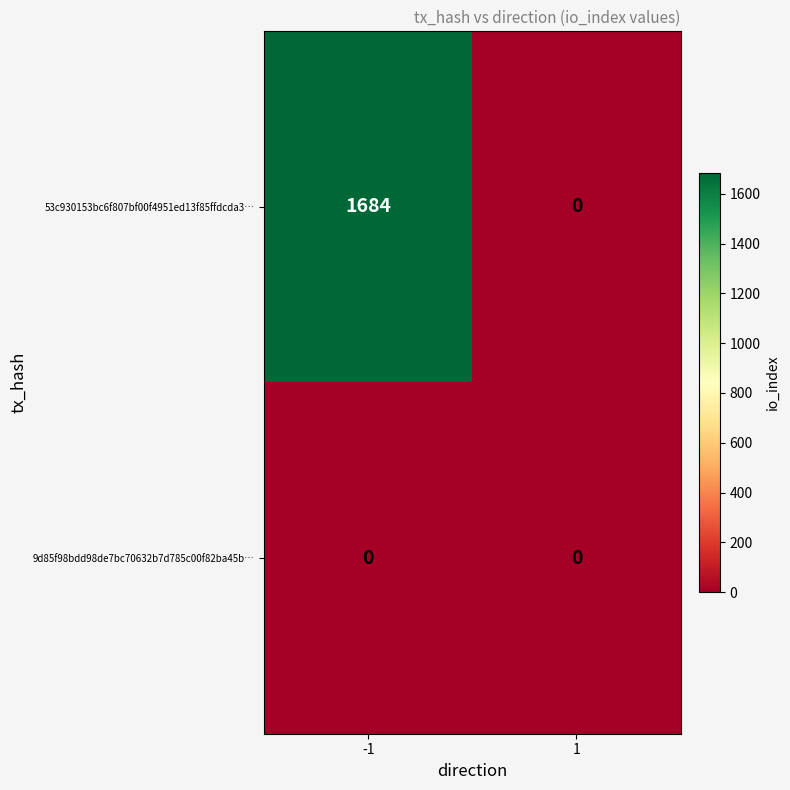

List the series in order of their peak value, lowest first.

9d85f98bdd98de7bc70632b7d785c00f82ba45b…, 53c930153bc6f807bf00f4951ed13f85ffdcda3…